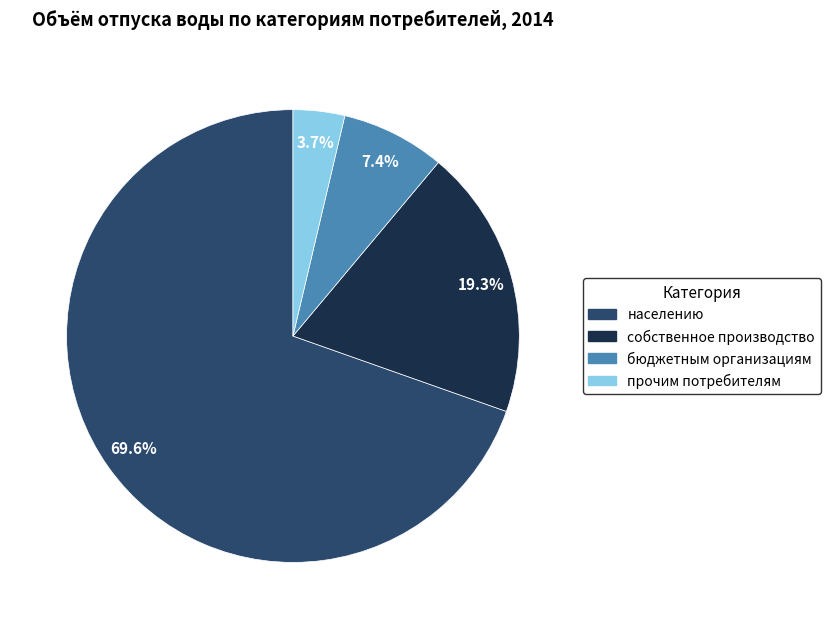

What is the ratio of the value at прочим потребителям to the value at бюджетным организациям?

0.5